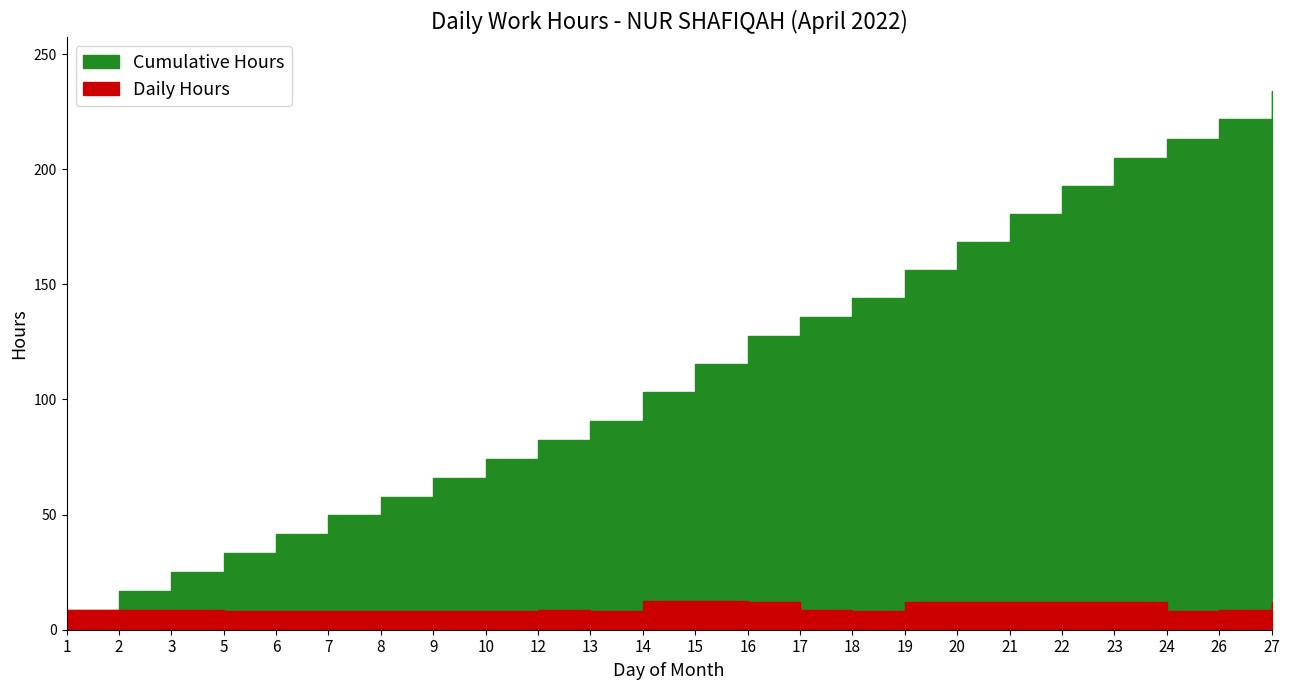

List the labels in order of Daily Hours value, largest first.

14, 15, 16, 19, 21, 22, 27, 20, 23, 26, 1, 12, 2, 3, 17, 13, 24, 5, 7, 8, 10, 6, 9, 18